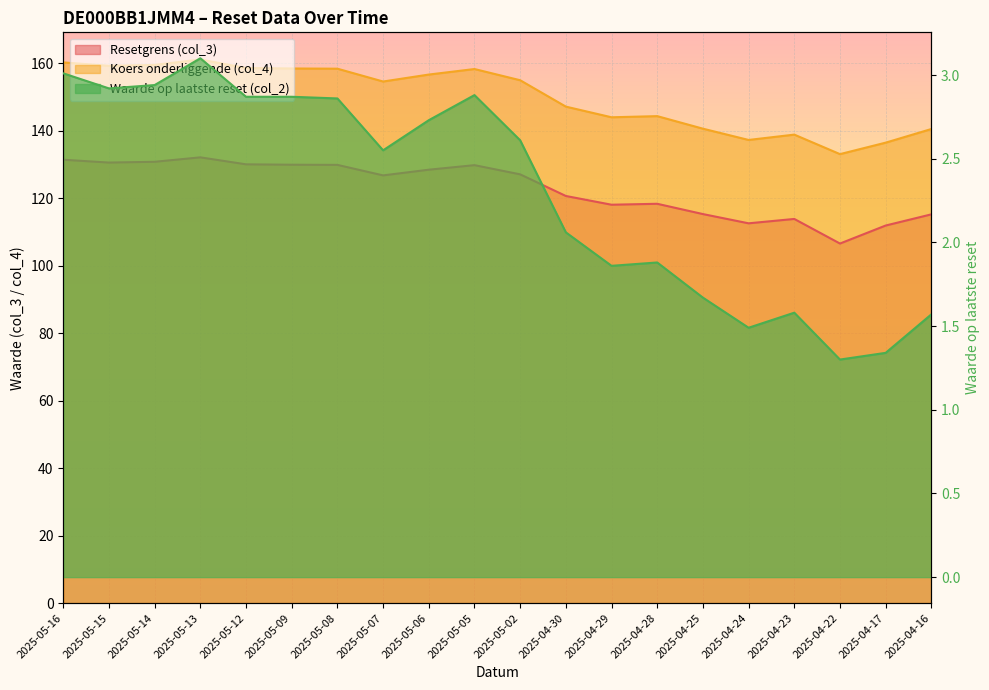

Which has a higher value, 2025-05-08 or 2025-04-29?

2025-05-08